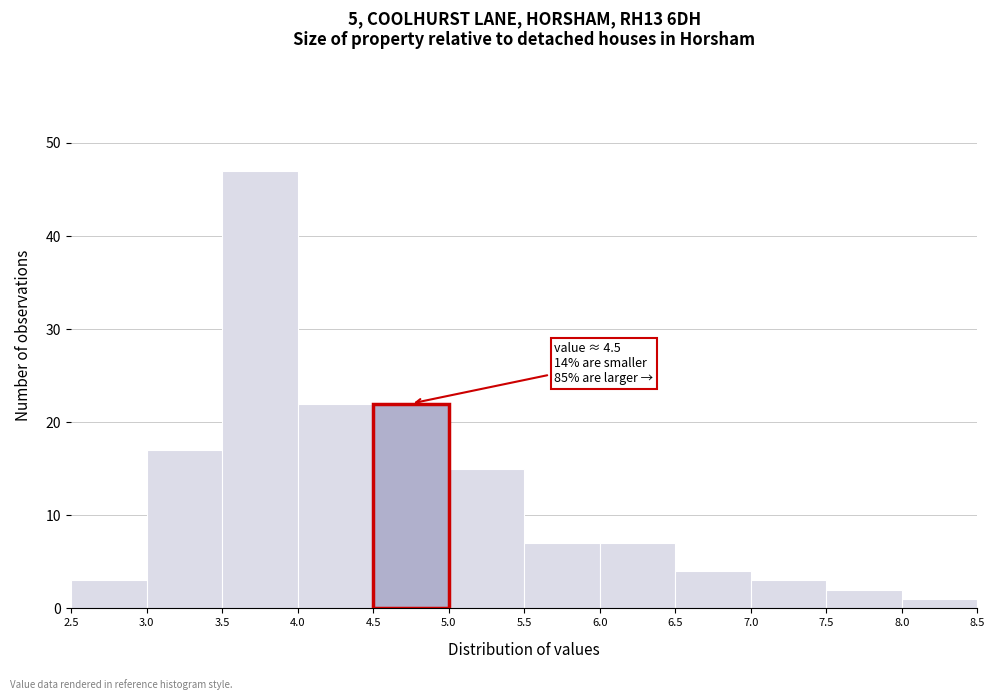

Which range on the x-axis has the tallest bar?

3.5 to 4.0